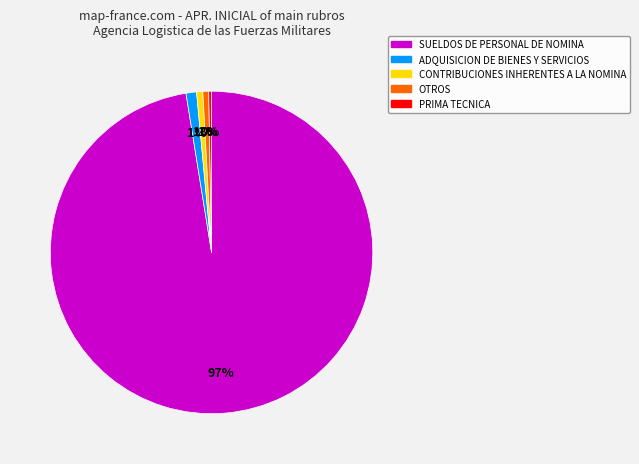

To the nearest percent, what is the average slice percentage?

20%